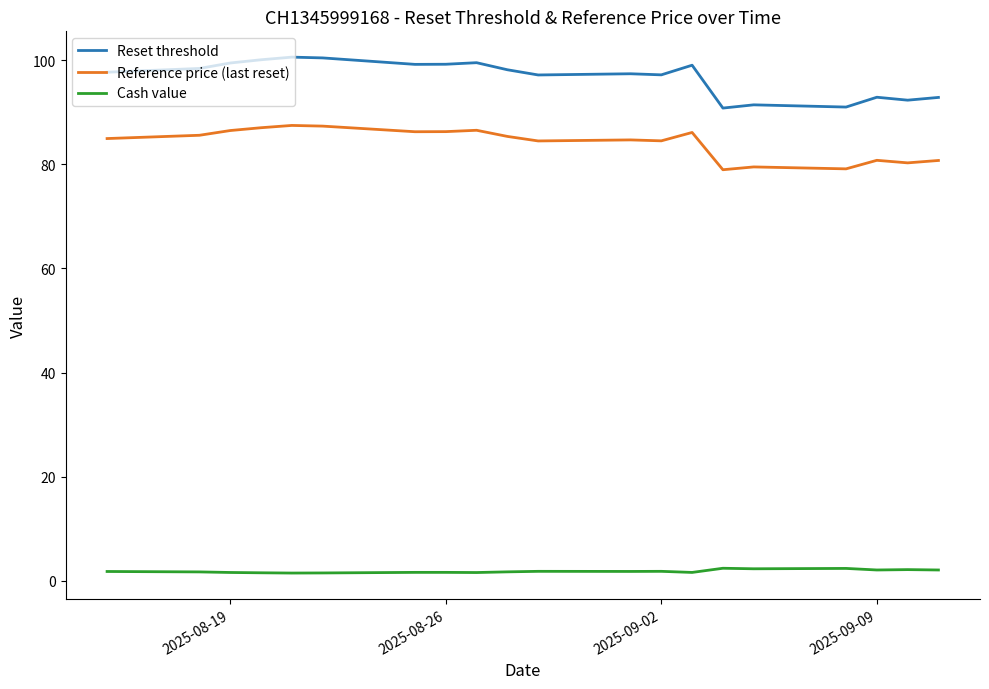

What is the maximum value shown in the chart?

100.6